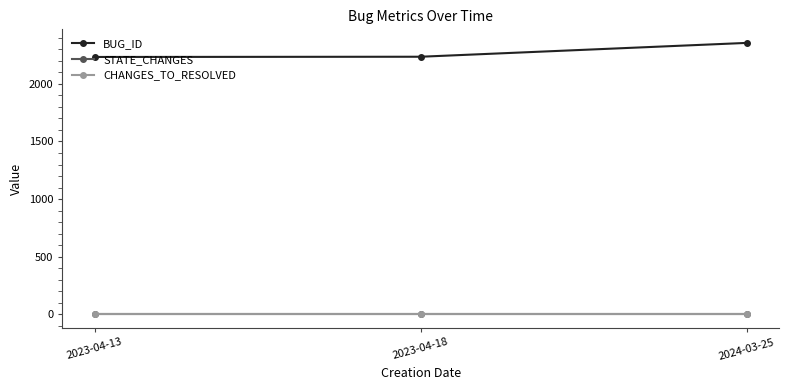

At which category is the sum across all series the highest?

2024-03-25